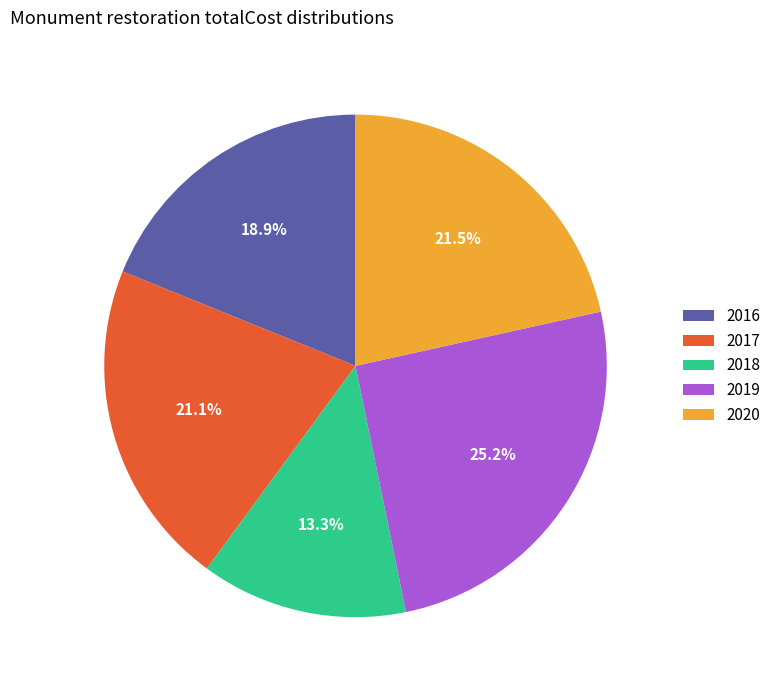

What percentage is NOT represented by 2020?

78.5%